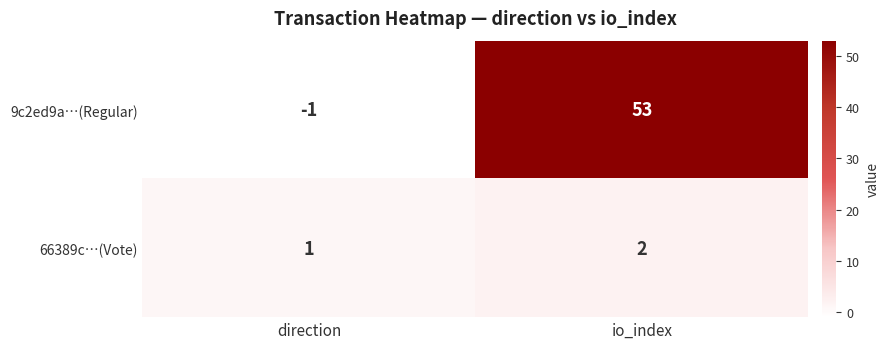

Reading left to right, list all the values displayed in this chart.

9c2ed9a…(Regular): -1	53
66389c…(Vote): 1	2